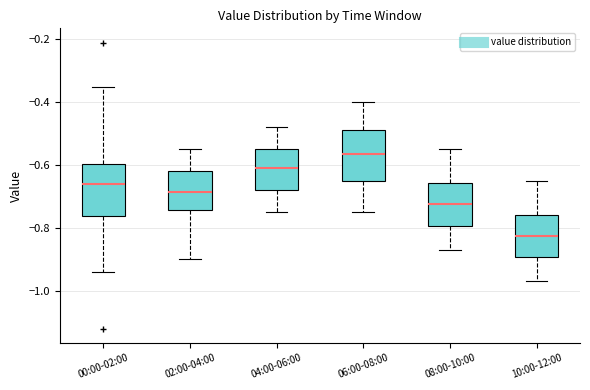

Reading left to right, read every box against the y-axis: the position of its median line, the range the box covers, and the ends of its whiskers. The values are not printed on the chart, so give them approximately, as read against the axis.

00:00-02:00: median -0.66, box -0.76 to -0.60, whiskers -0.94 to -0.34
02:00-04:00: median -0.68, box -0.74 to -0.62, whiskers -0.90 to -0.54
04:00-06:00: median -0.60, box -0.68 to -0.54, whiskers -0.74 to -0.48
06:00-08:00: median -0.56, box -0.64 to -0.48, whiskers -0.74 to -0.40
08:00-10:00: median -0.72, box -0.80 to -0.66, whiskers -0.86 to -0.54
10:00-12:00: median -0.82, box -0.90 to -0.76, whiskers -0.96 to -0.64